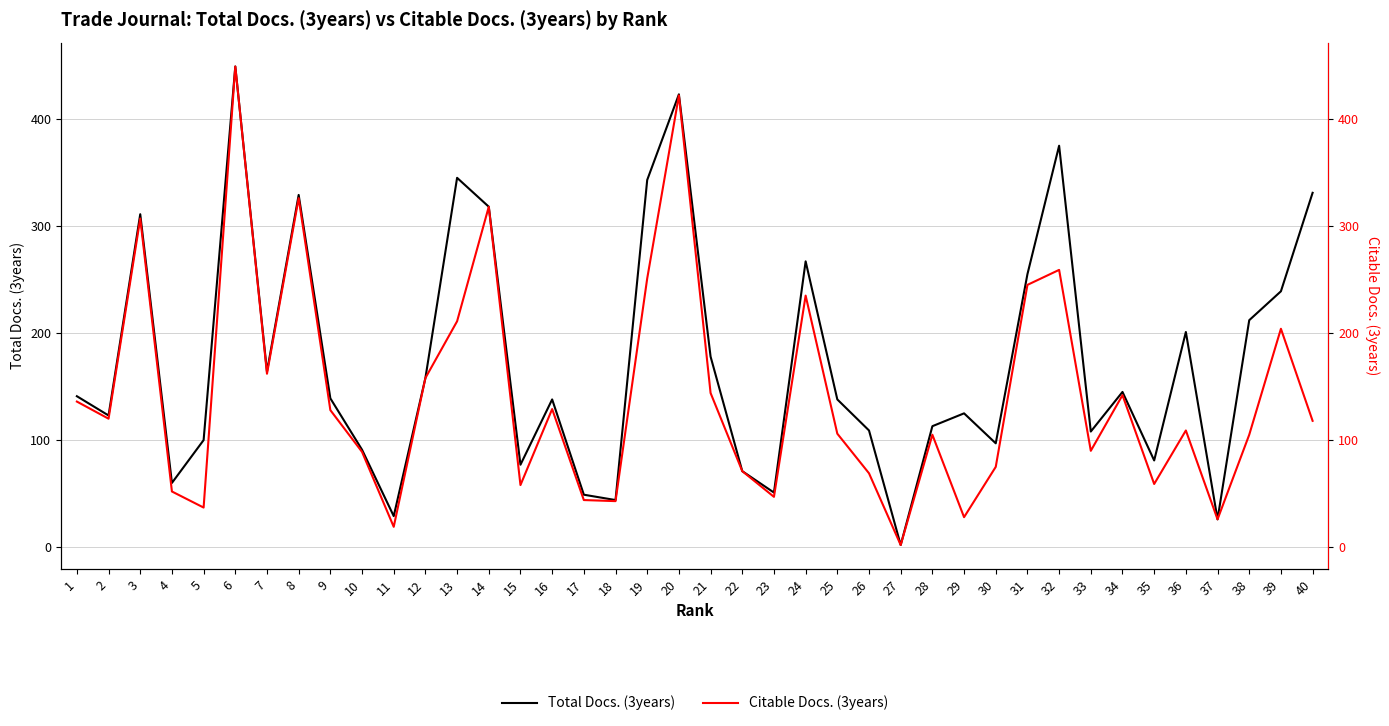

The value of Total Docs. (3years) at 29 is 125. True or false?

True